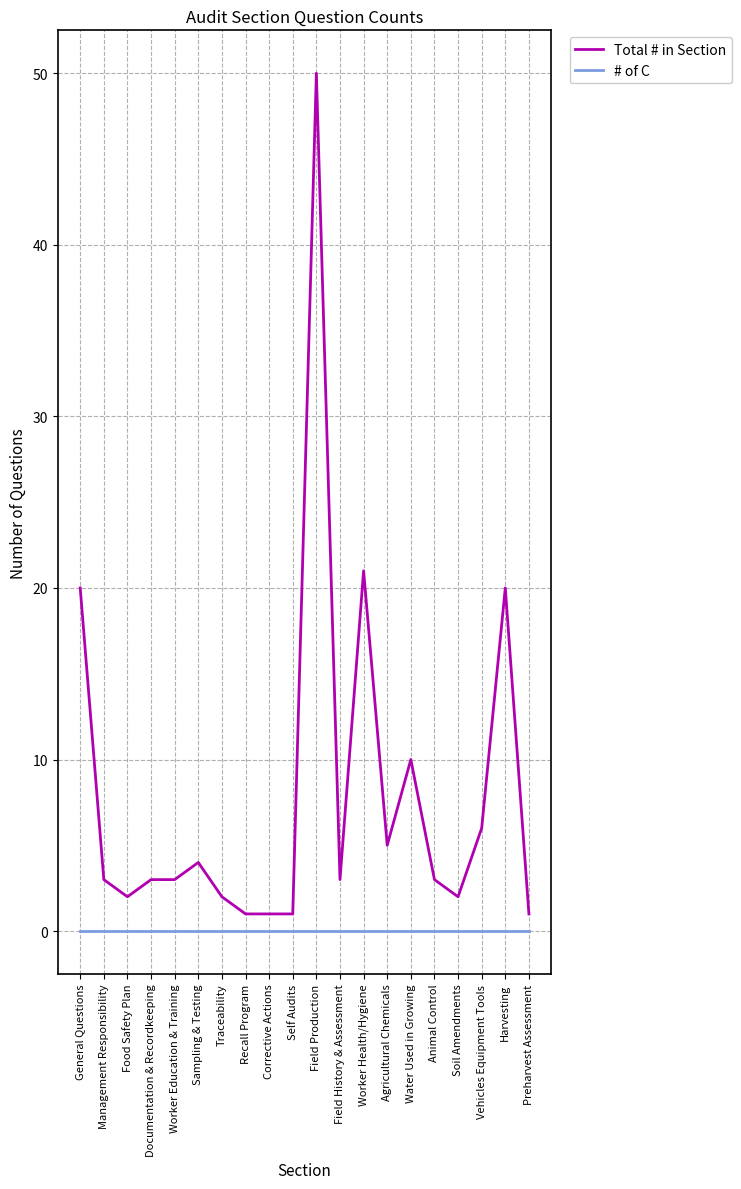

What are all the series names shown in the legend?

Total # in Section, # of C